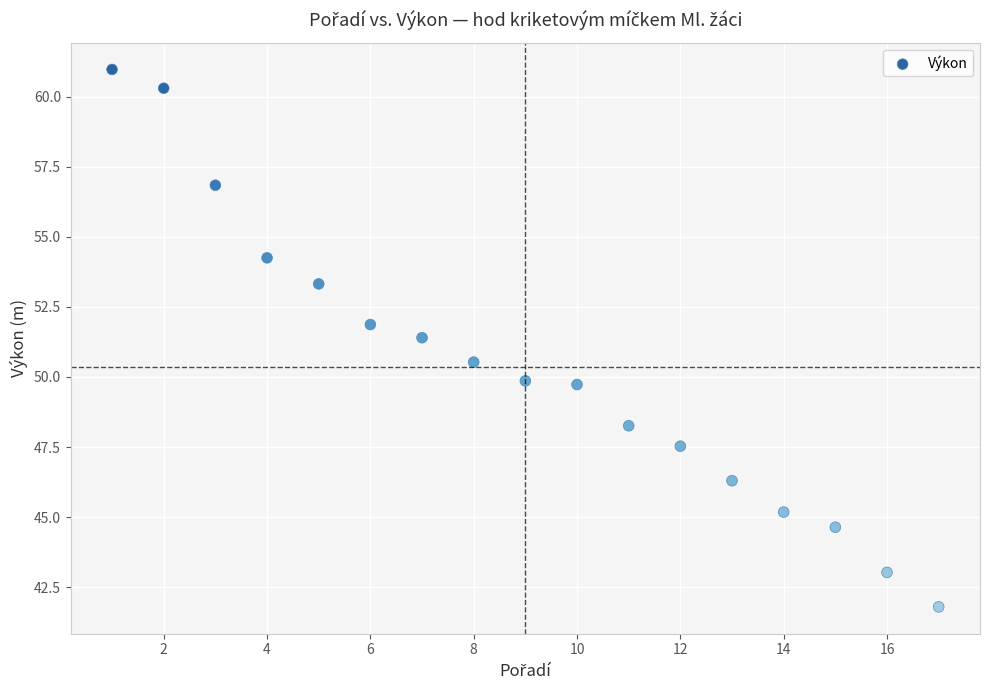

What is the range of X values (max minus min)?

16.0